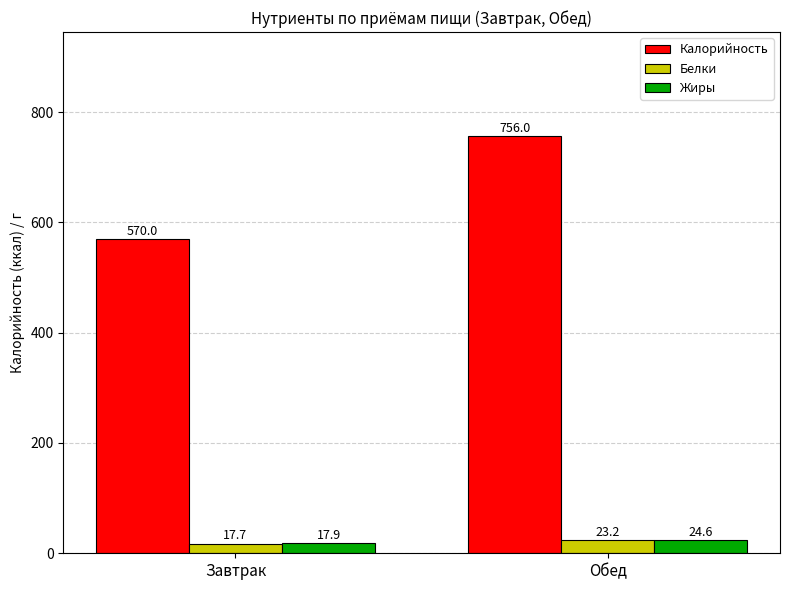

How many Калорийность values are between 570 and 756?

2